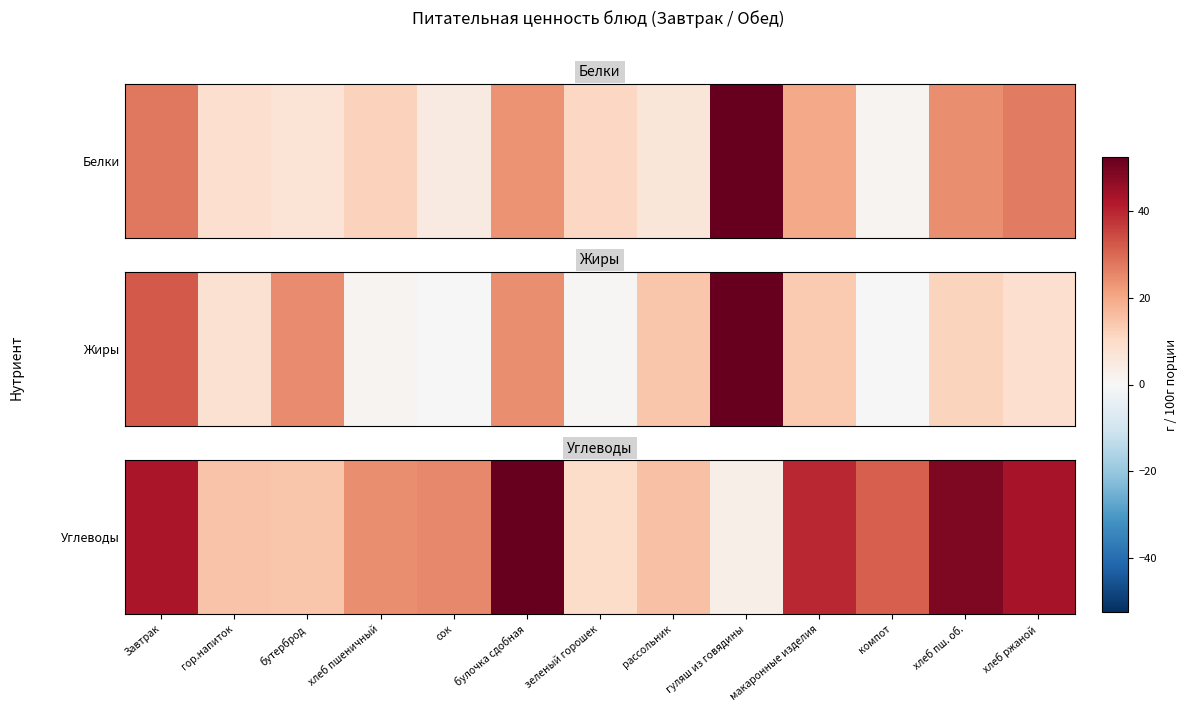

What is the sum of the values at гор.напиток and гуляш из говядины?

18.1